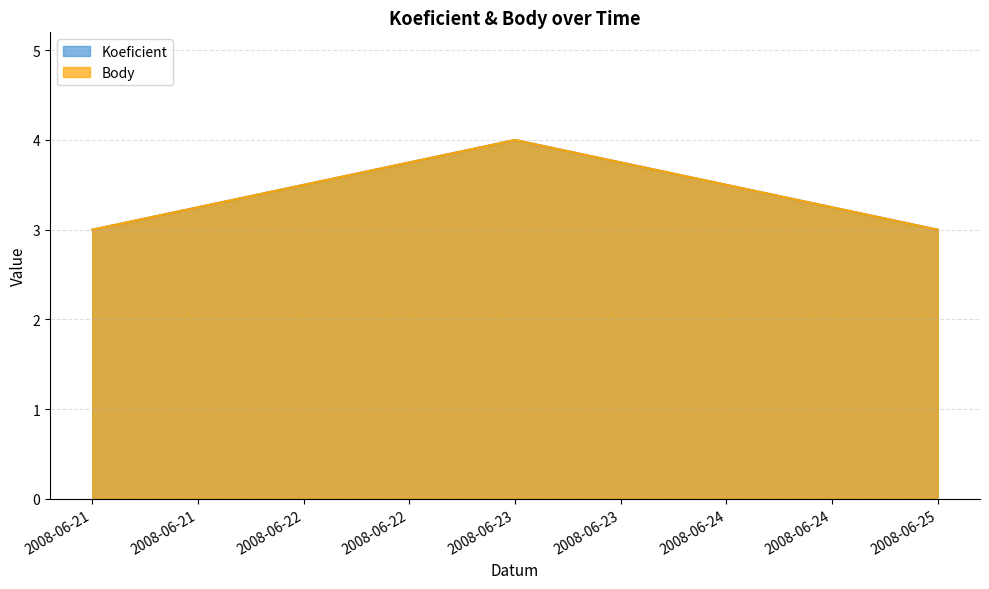

What is the sum of all Koeficient values?

10